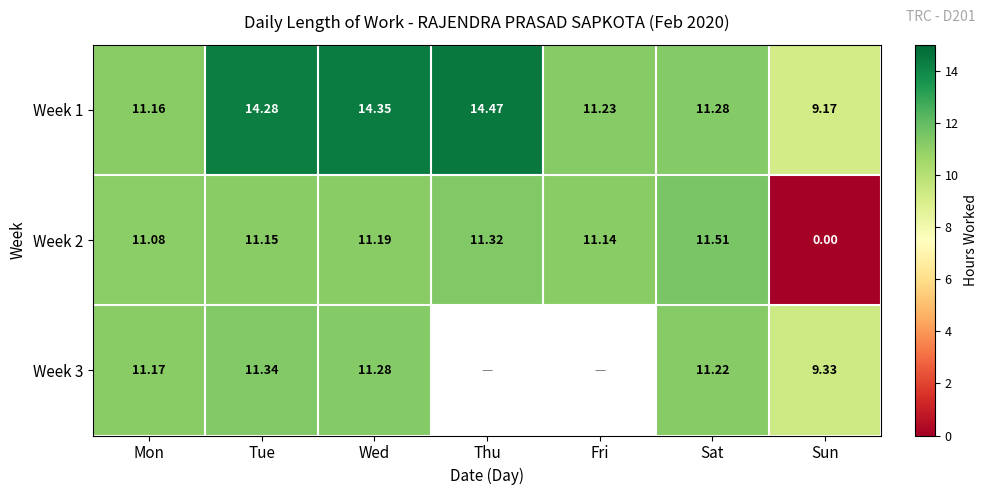

Rank the categories by Week 2 value from highest to lowest.

Sat, Thu, Wed, Tue, Fri, Mon, Sun